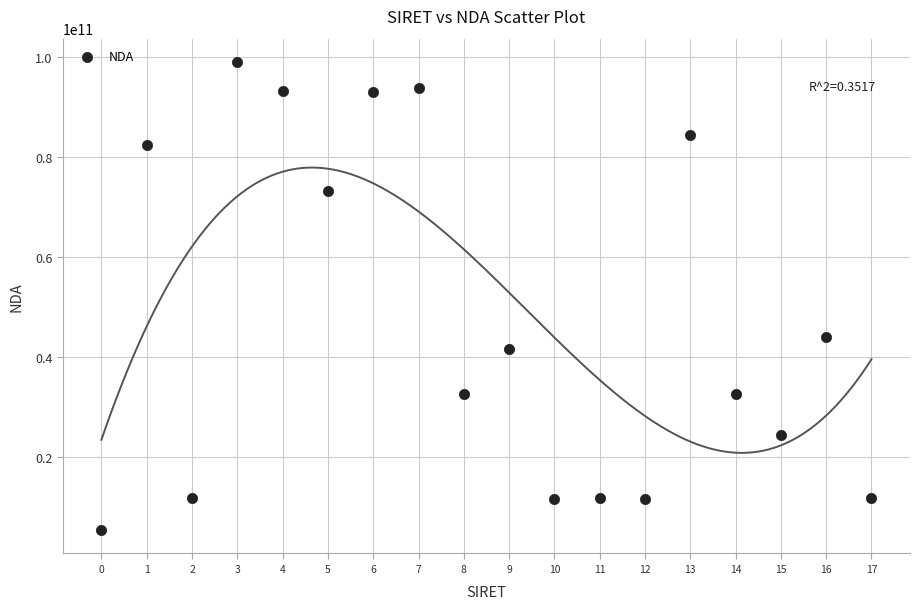

What Y value in the scatter plot is closest to 52226030288?

44080059508